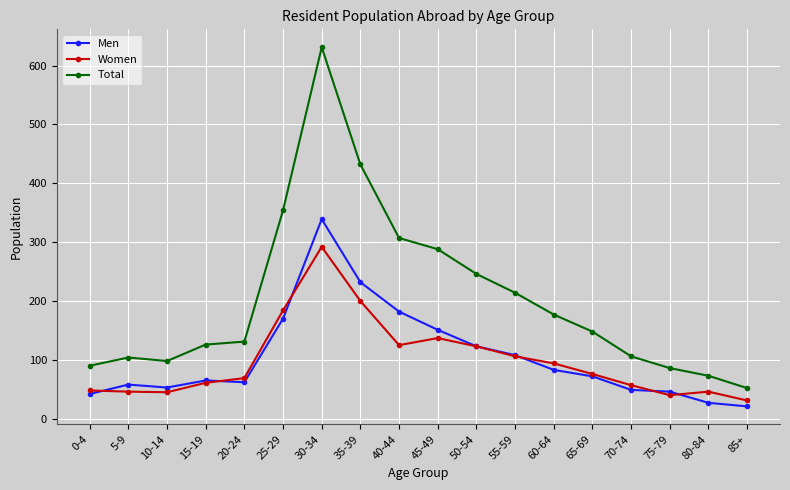

What is the label of the 16th point from the right?

10-14